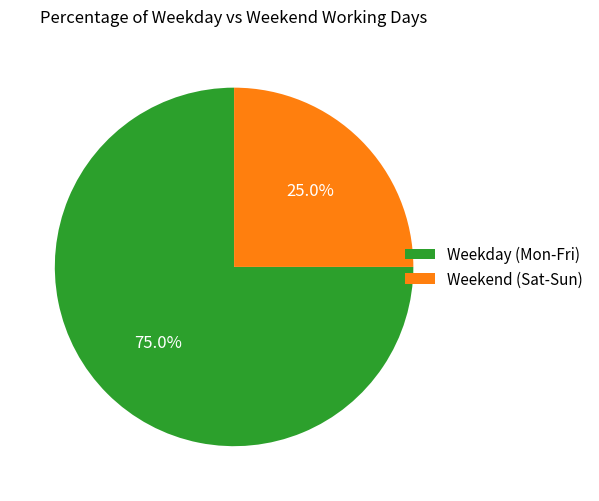

Count the number of slices in the pie.

2